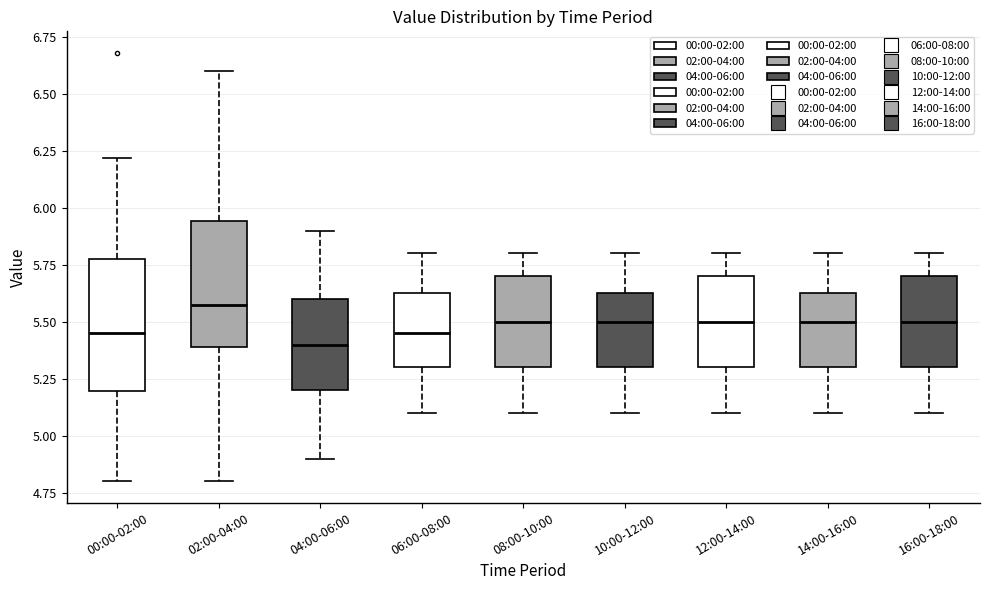

Reading left to right, read every box against the y-axis: the position of its median line, the range the box covers, and the ends of its whiskers. The values are not printed on the chart, so give them approximately, as read against the axis.

00:00-02:00: median 5.45, box 5.20 to 5.80, whiskers 4.80 to 6.20
02:00-04:00: median 5.60, box 5.40 to 5.95, whiskers 4.80 to 6.60
04:00-06:00: median 5.40, box 5.20 to 5.60, whiskers 4.90 to 5.90
06:00-08:00: median 5.45, box 5.30 to 5.65, whiskers 5.10 to 5.80
08:00-10:00: median 5.50, box 5.30 to 5.70, whiskers 5.10 to 5.80
10:00-12:00: median 5.50, box 5.30 to 5.65, whiskers 5.10 to 5.80
12:00-14:00: median 5.50, box 5.30 to 5.70, whiskers 5.10 to 5.80
14:00-16:00: median 5.50, box 5.30 to 5.65, whiskers 5.10 to 5.80
16:00-18:00: median 5.50, box 5.30 to 5.70, whiskers 5.10 to 5.80